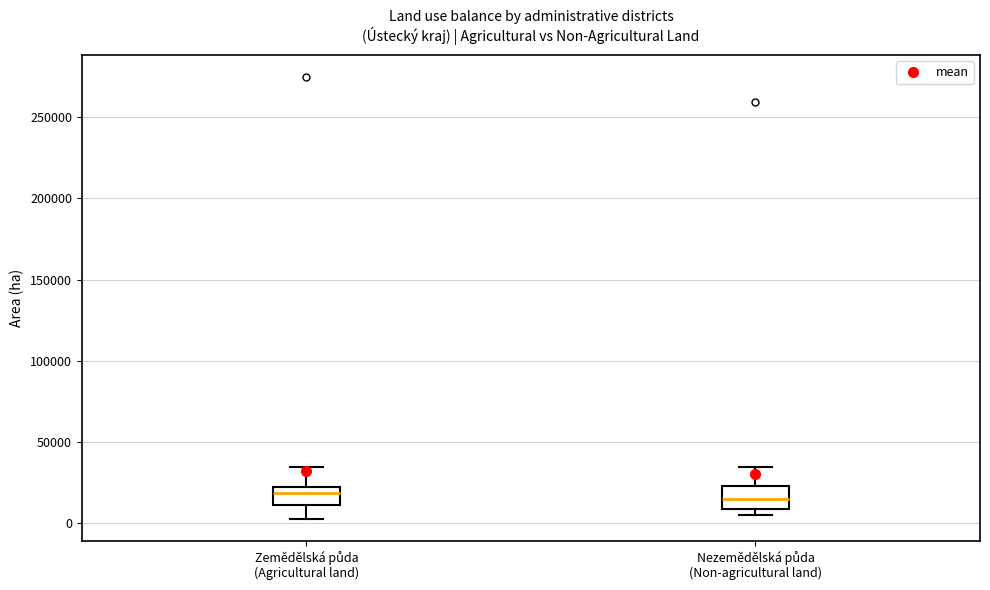

Reading left to right, transcribe this box plot: for each box, give where its median line is, the range the box spans, and where its two whiskers end, as read against the y-axis. The values are not printed on the chart, so give them approximately, as read against the axis.

Zemědělská půda (Agricultural land): median 20000 (just below the box's upper edge), box 10000 to 20000, whiskers 5000 to 35000
Nezemědělská půda (Non-agricultural land): median 15000, box 10000 to 25000, whiskers 5000 to 35000